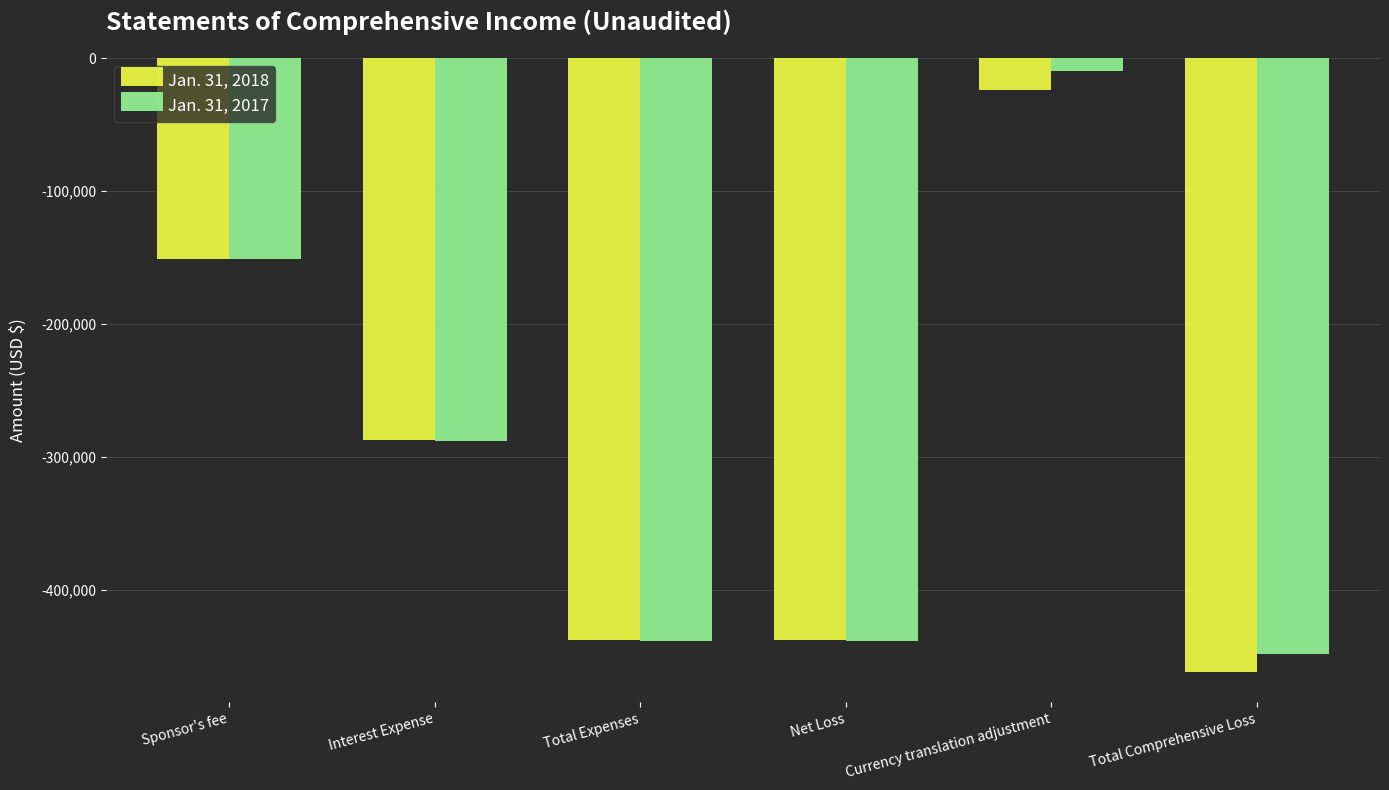

List the series in order of their peak value, lowest first.

Jan. 31, 2018, Jan. 31, 2017